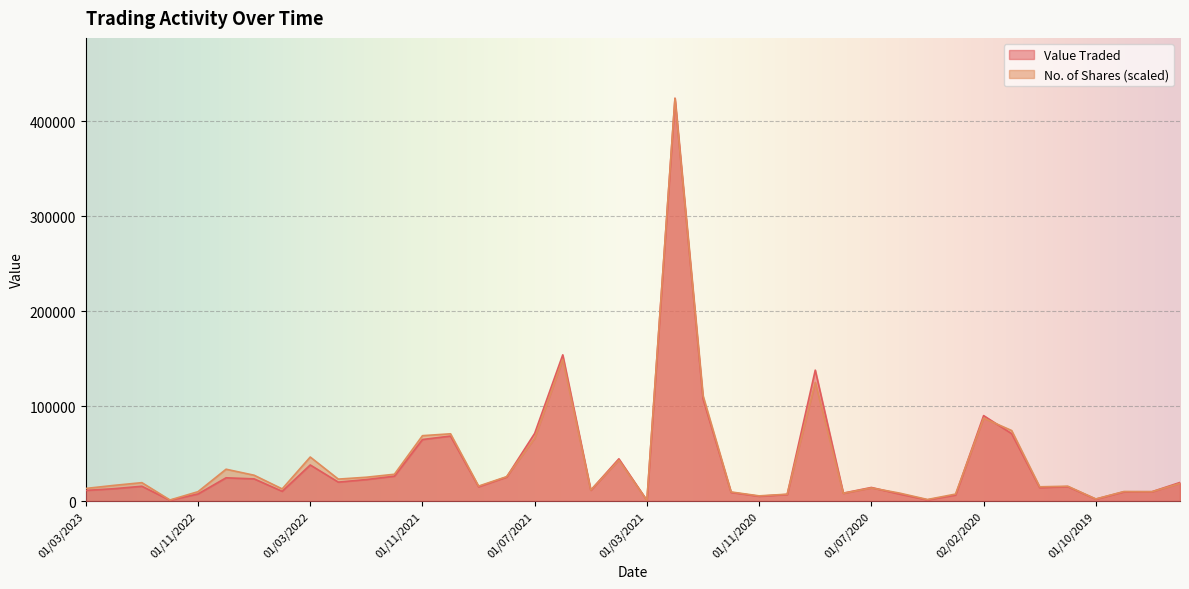

What is the greatest value displayed?

424306.0